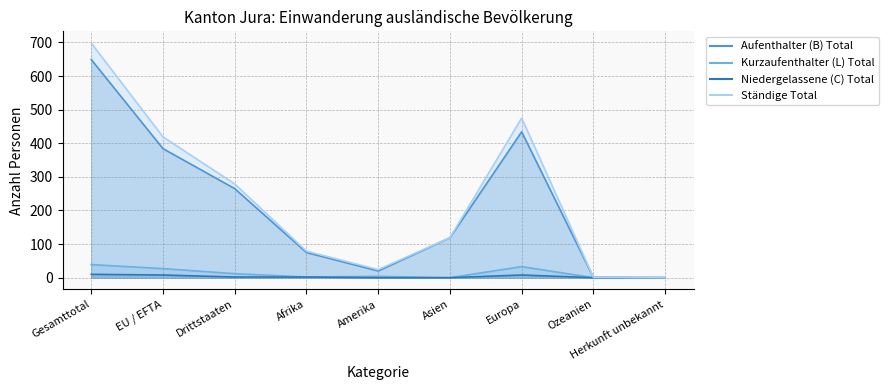

What is the total value across all series at Gesamttotal?

1396